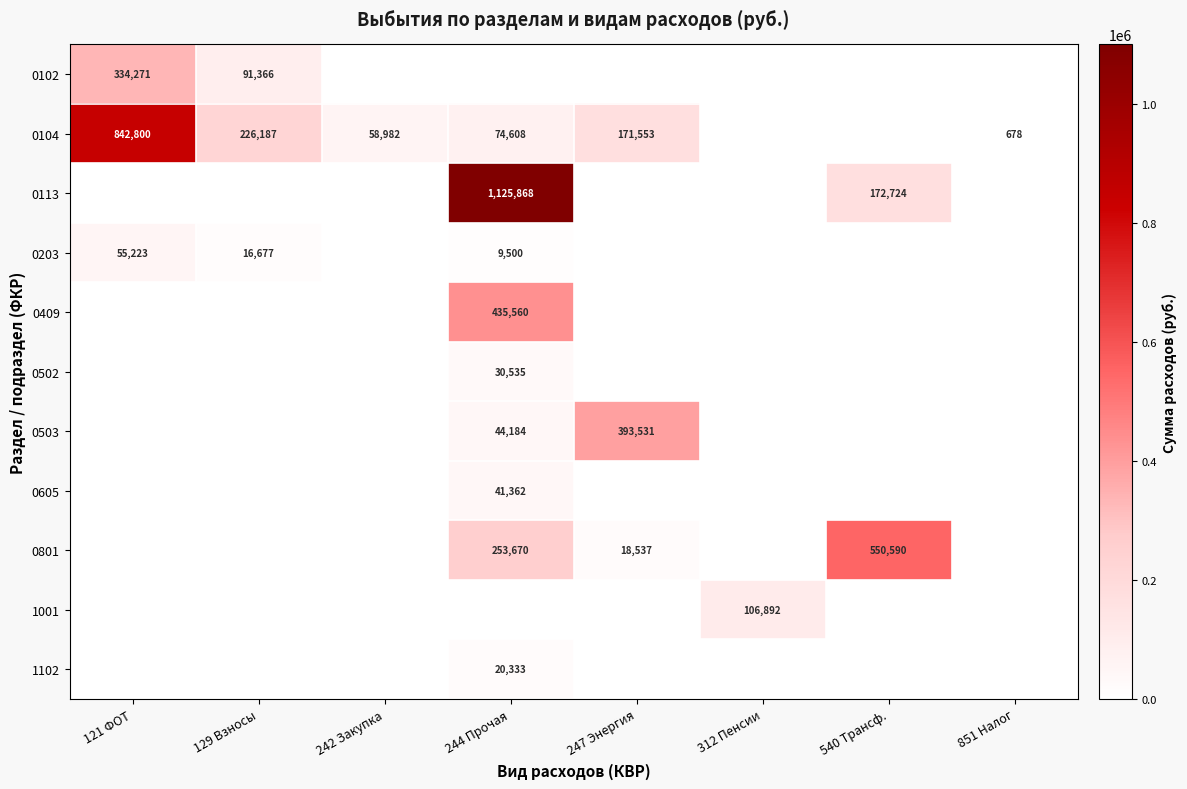

At which category is the sum across all series the highest?

244 Прочая